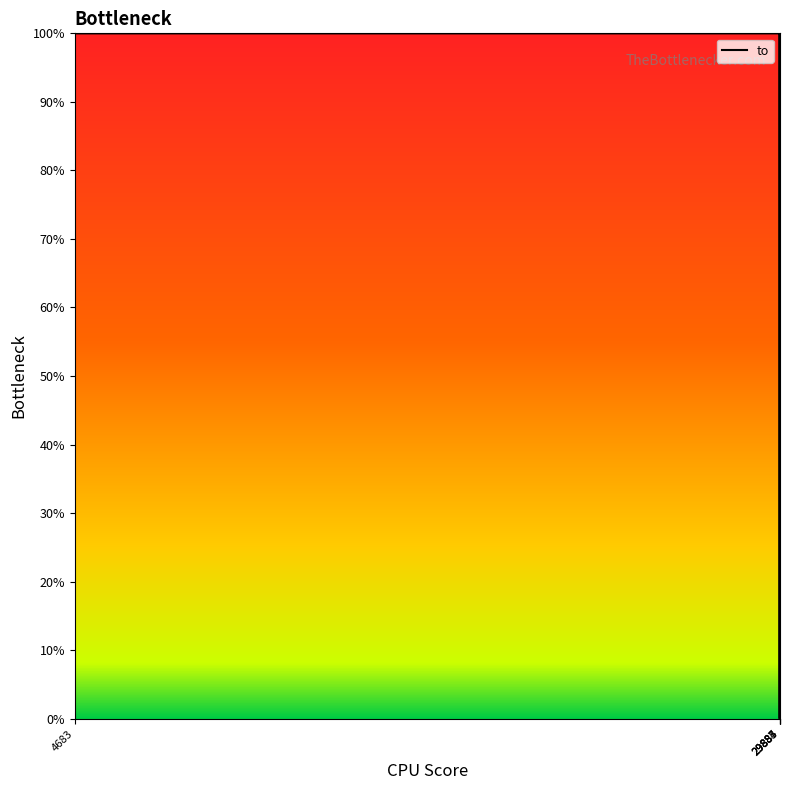

Is it true that the value at 29887 is 100.0?

True